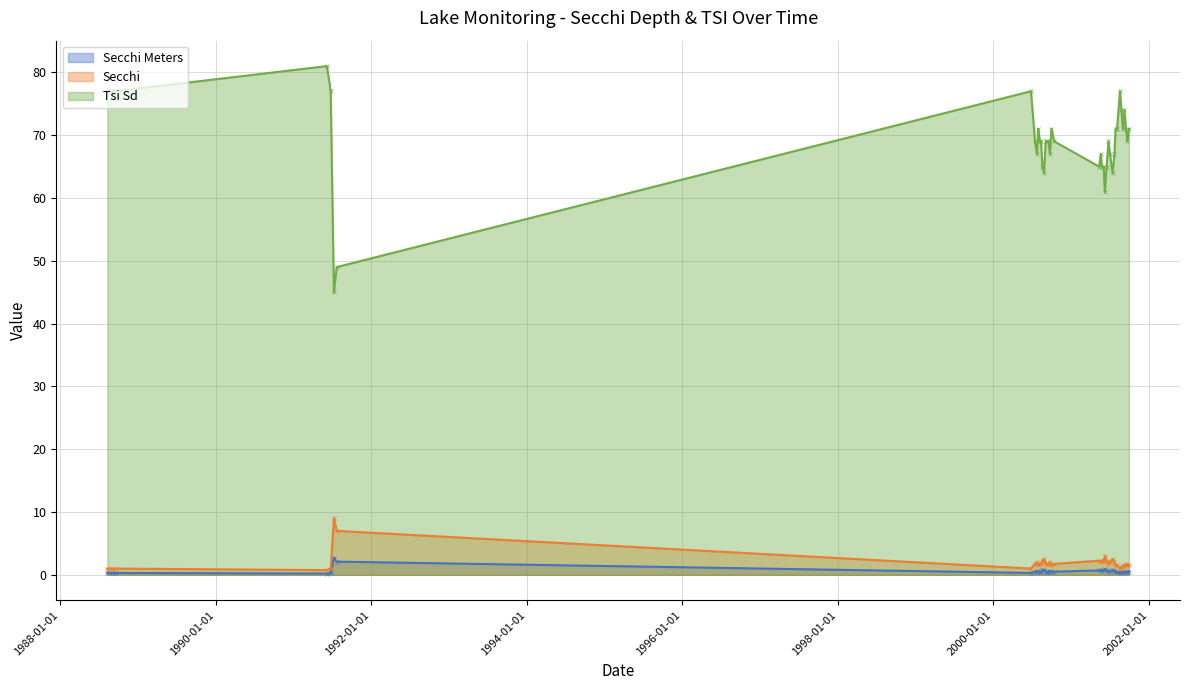

What are all the series names shown in the legend?

Secchi Meters, Secchi, Tsi Sd